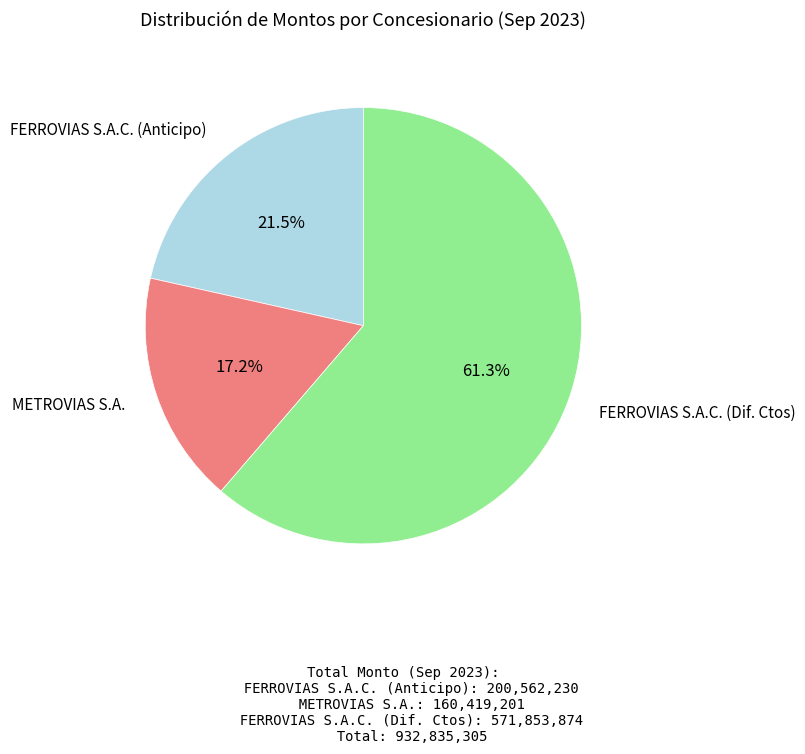

Is there any slice that represents more than half of the pie?

Yes